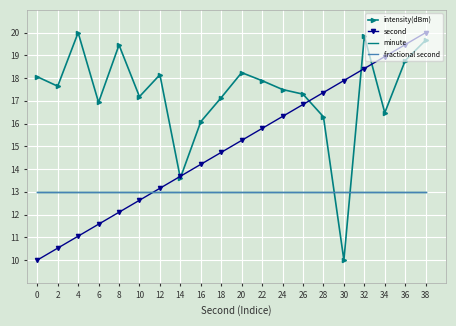

Reading left to right, what are all the values shown in this chart?

intensity(dBm): 0=18.1	2=17.6	4=20.0	6=16.9	8=19.5	10=17.2	12=18.2	14=13.6	16=16.1	18=17.1	20=18.2	22=17.9	24=17.5	26=17.3	28=16.3	30=10.0	32=19.9	34=16.5	36=18.8	38=19.7
second: 0=10.0	2=10.5	4=11.1	6=11.6	8=12.1	10=12.6	12=13.2	14=13.7	16=14.2	18=14.7	20=15.3	22=15.8	24=16.3	26=16.8	28=17.4	30=17.9	32=18.4	34=18.9	36=19.5	38=20.0
minute: 0=13.0	2=13.0	4=13.0	6=13.0	8=13.0	10=13.0	12=13.0	14=13.0	16=13.0	18=13.0	20=13.0	22=13.0	24=13.0	26=13.0	28=13.0	30=13.0	32=13.0	34=13.0	36=13.0	38=13.0
fractional second: 0=13.0	2=13.0	4=13.0	6=13.0	8=13.0	10=13.0	12=13.0	14=13.0	16=13.0	18=13.0	20=13.0	22=13.0	24=13.0	26=13.0	28=13.0	30=13.0	32=13.0	34=13.0	36=13.0	38=13.0